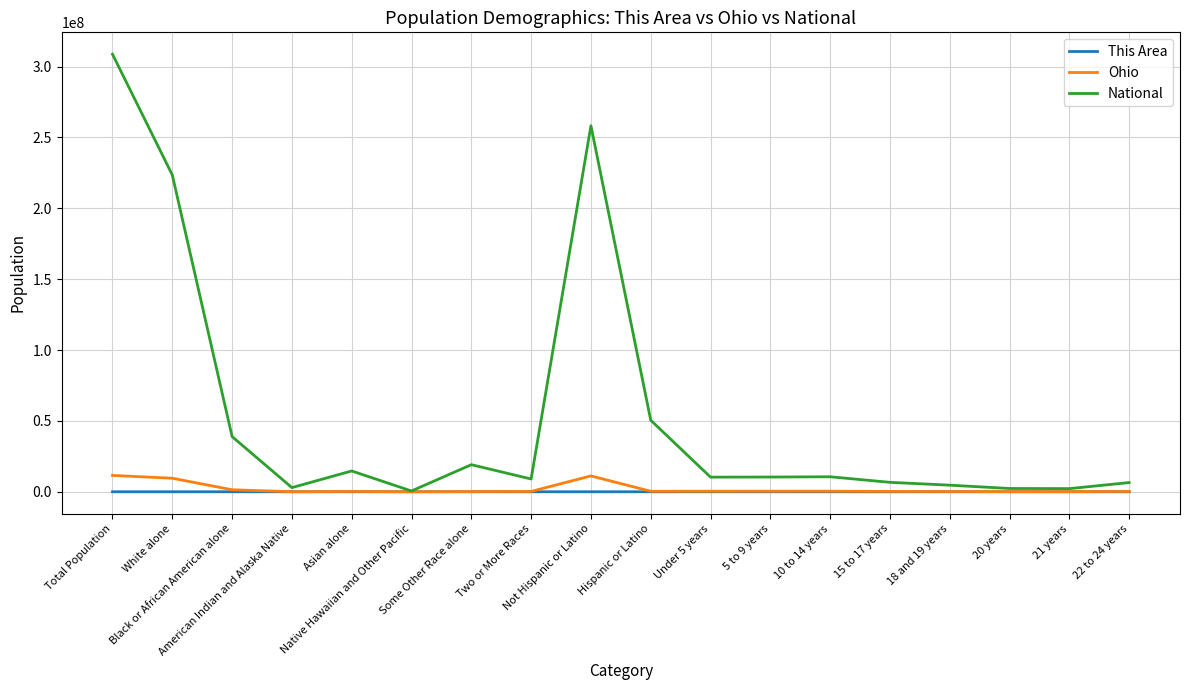

Which series changed the most between Total Population and 10 to 14 years?

National